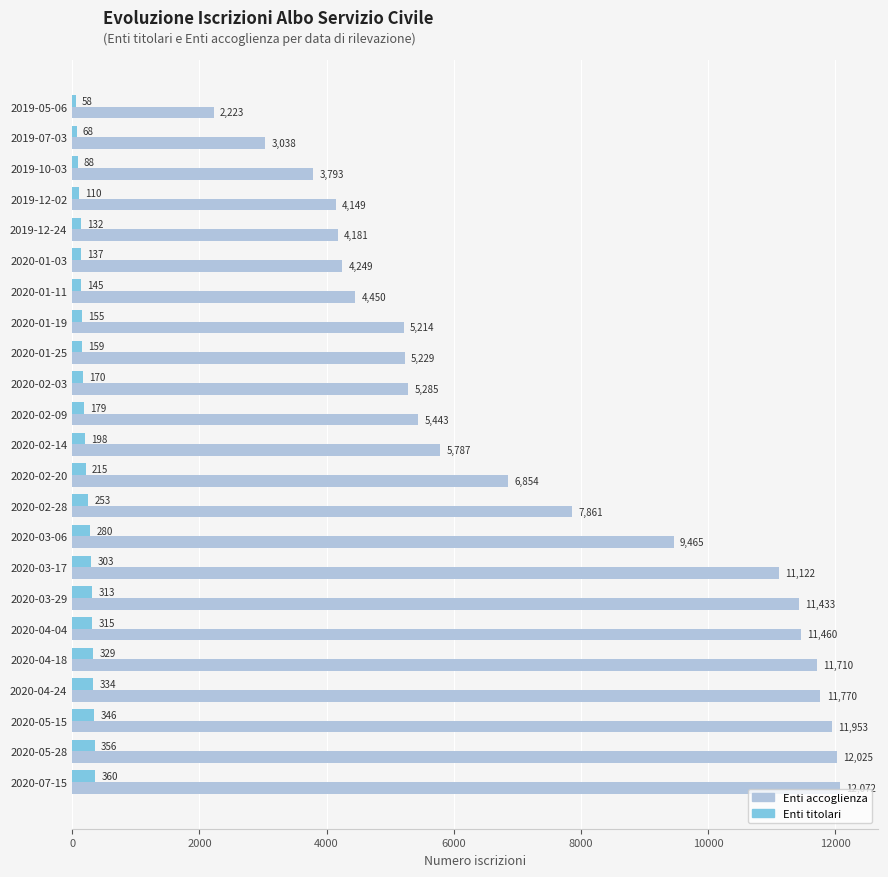

What are all the series names shown in the legend?

Enti accoglienza, Enti titolari